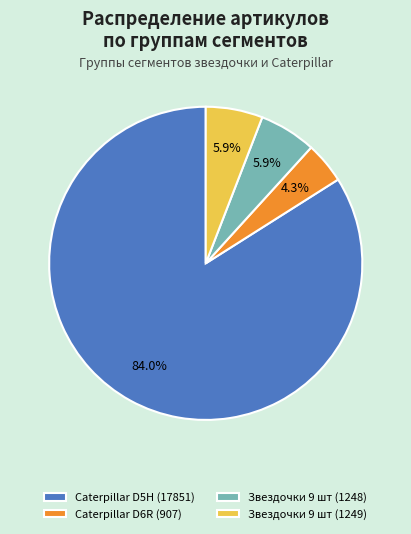

True or false: Звездочки 9 шт (1249) accounts for 6% of the total.

True